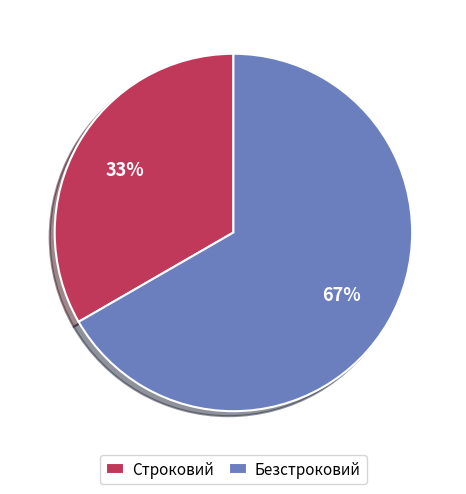

To the nearest percent, what is the average slice percentage?

50%